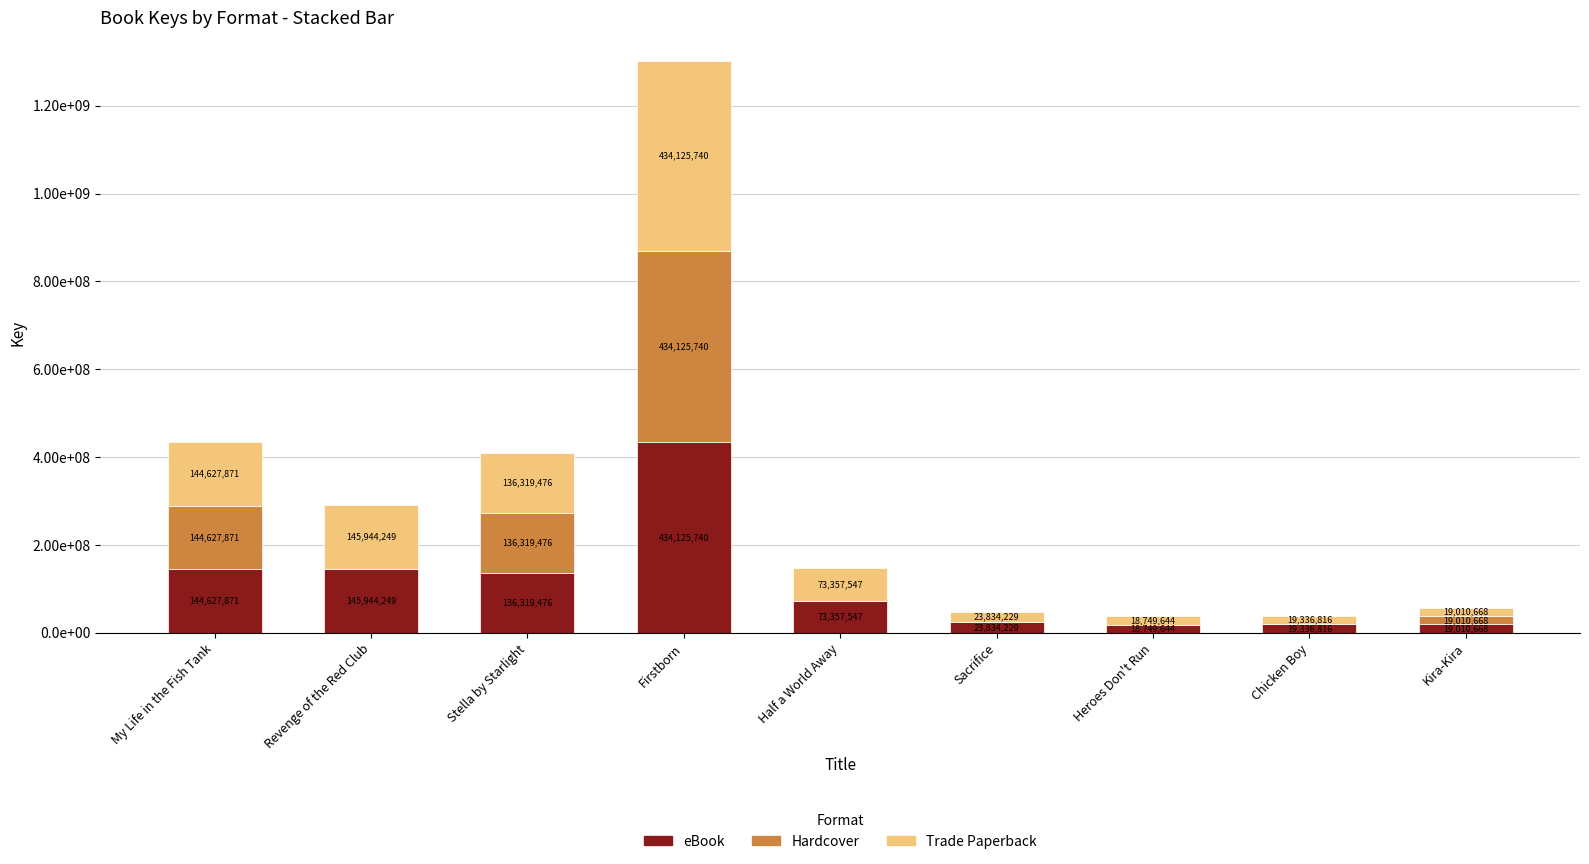

What are all the series names shown in the legend?

eBook, Hardcover, Trade Paperback